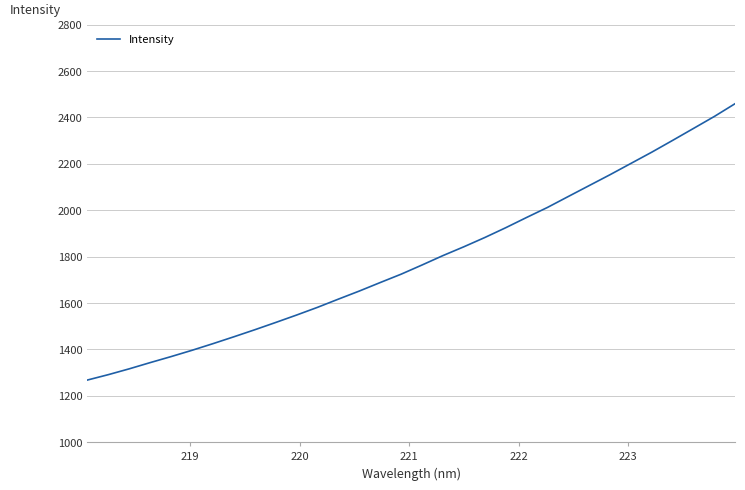

How many categories are shown in the chart?

32